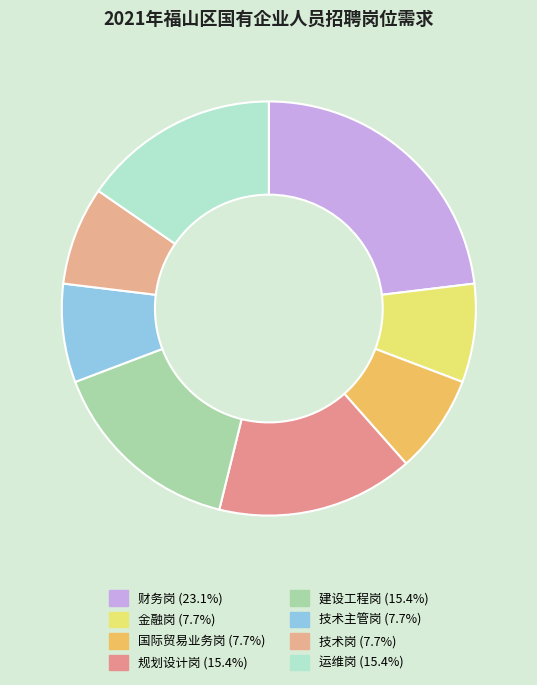

Combined, do 国际贸易业务岗 and 财务岗 account for over 50%?

No